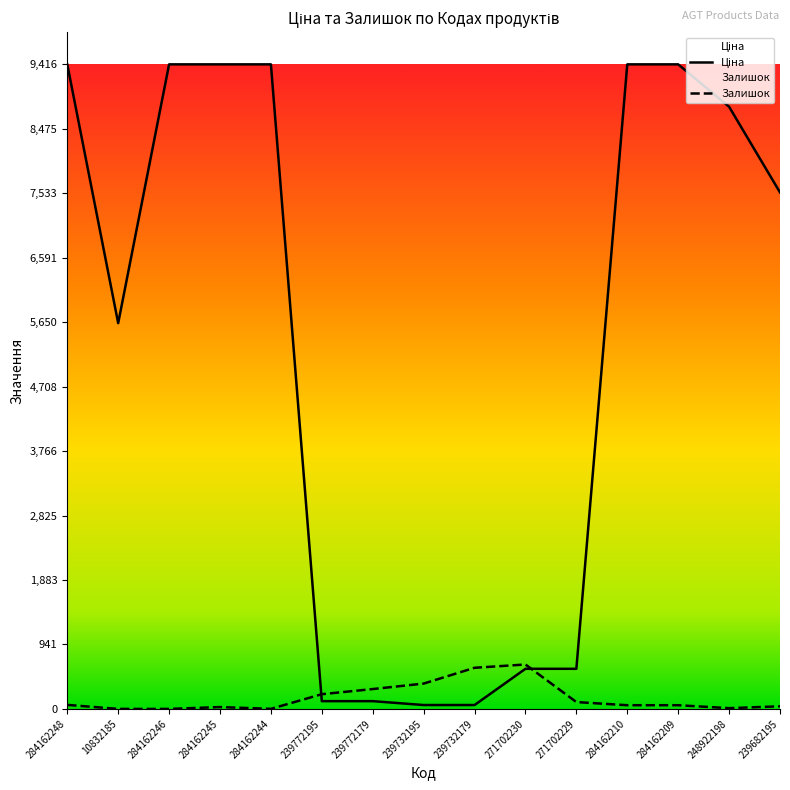

At which label does Залишок reach its minimum?

10832185